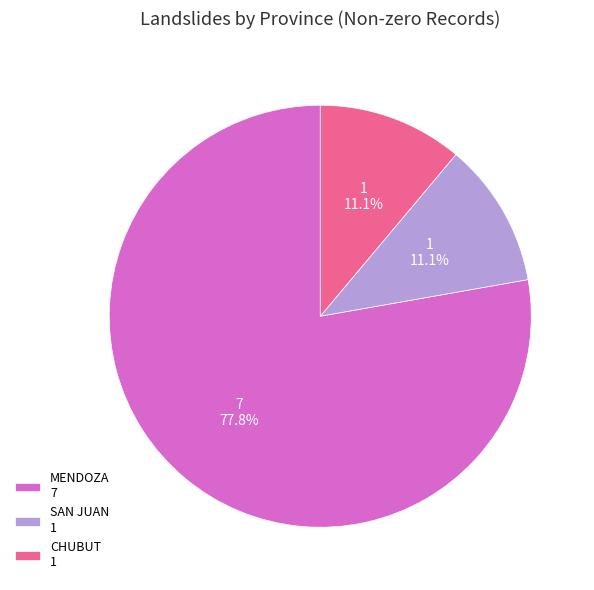

Count the number of slices in the pie.

3